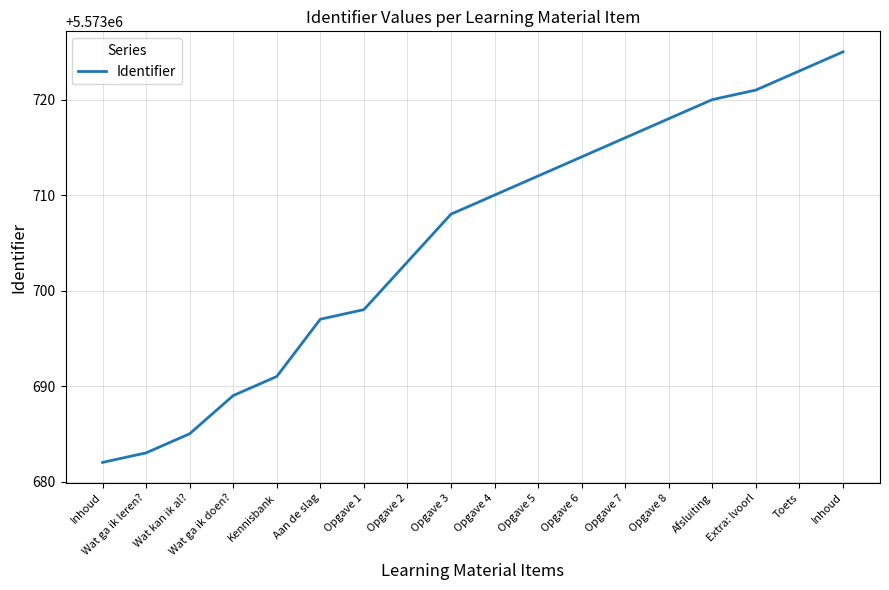

List the labels in order of value, smallest first.

Inhoud, Wat ga ik leren?, Wat kan ik al?, Wat ga ik doen?, Kennisbank, Aan de slag, Opgave 1, Opgave 2, Opgave 3, Opgave 4, Opgave 5, Opgave 6, Opgave 7, Opgave 8, Afsluiting, Extra: lvoorl, Toets, Inhoud